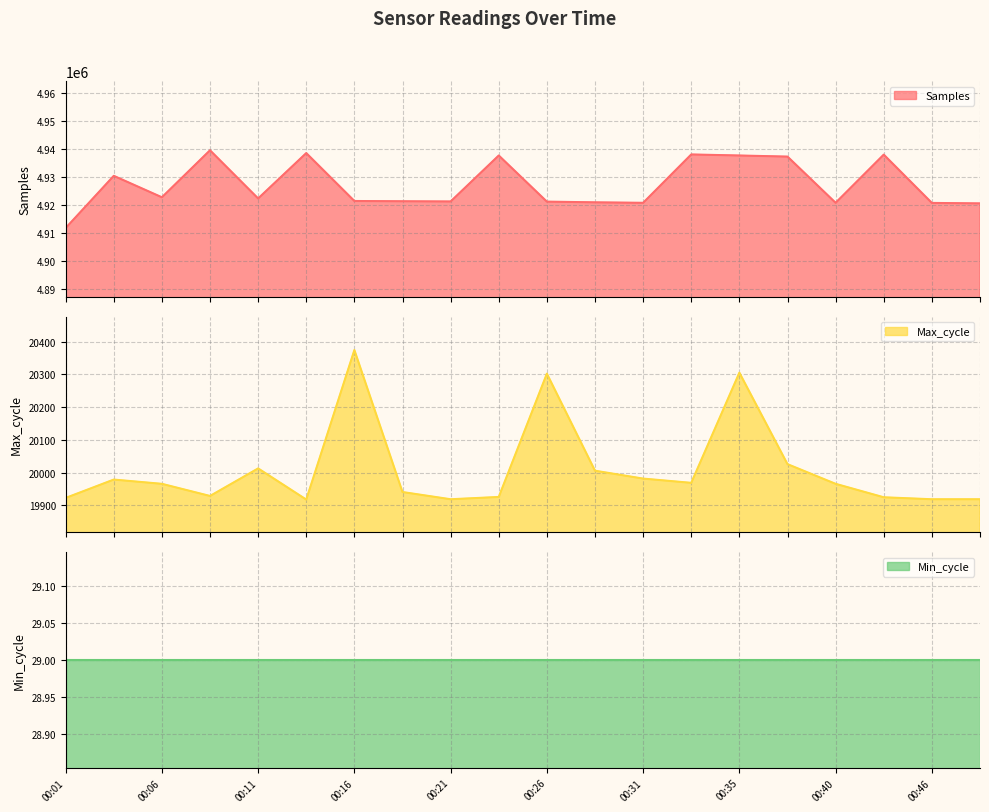

At how many categories does at least one series exceed 3438744?

20